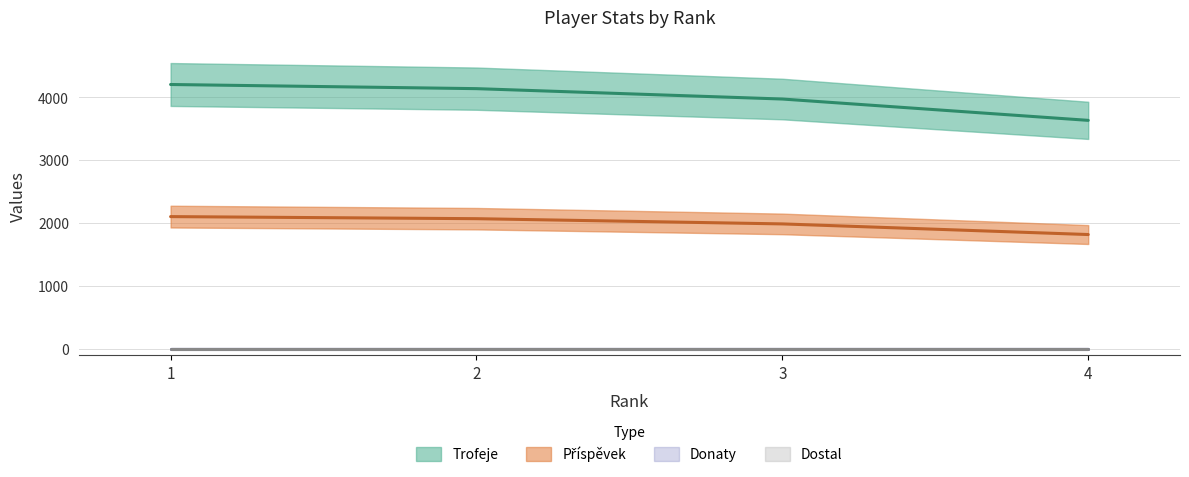

Where does the Trofeje series first go above 4134?

1